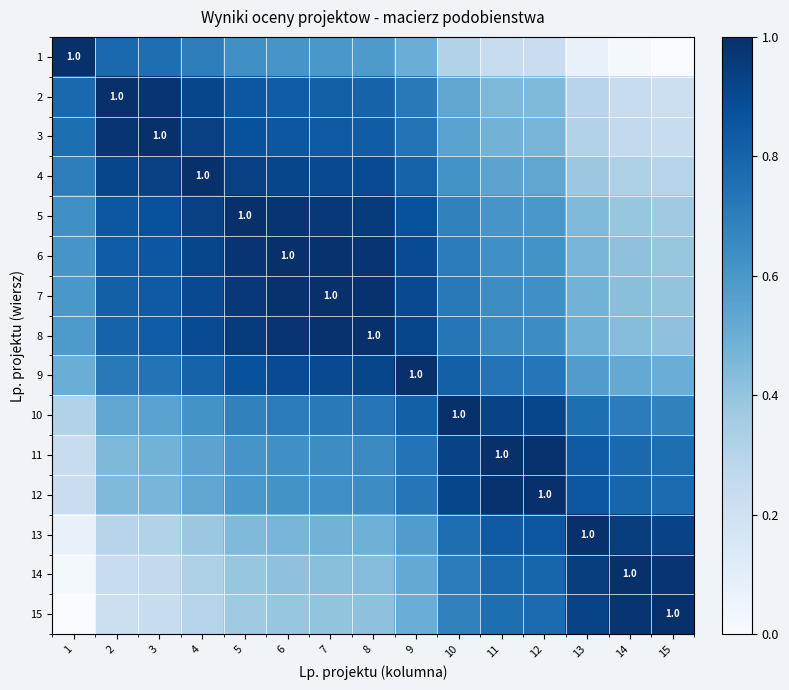

Which category has the highest value across all series?

1